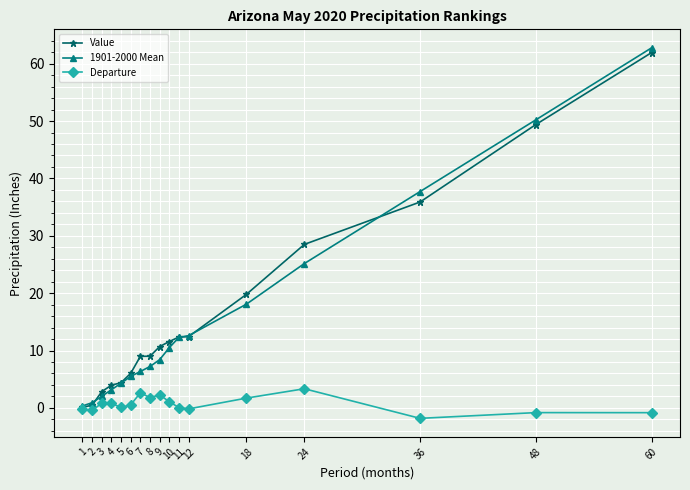

Is the value of Value at 2 greater than the value of 1901-2000 Mean at 4?

No